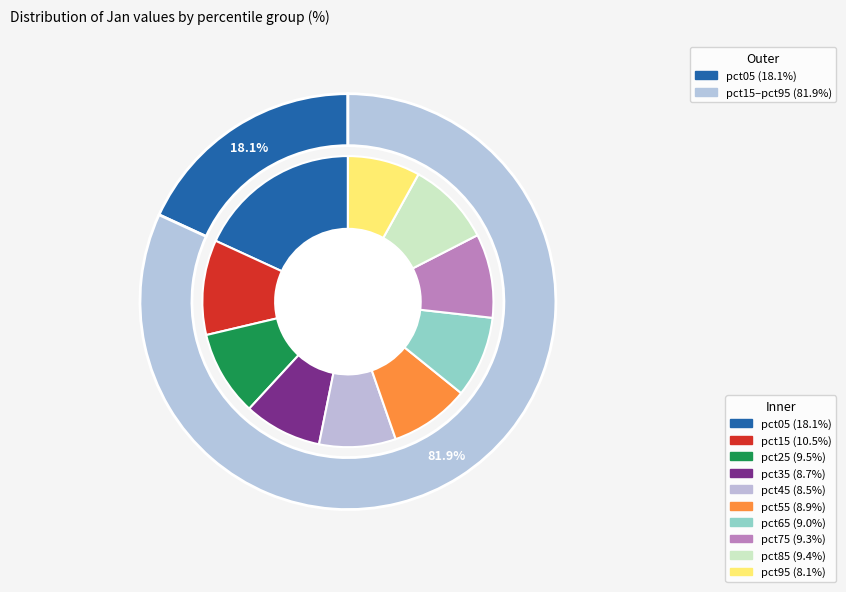

The pct65 slice represents 9% of the pie. True or false?

True